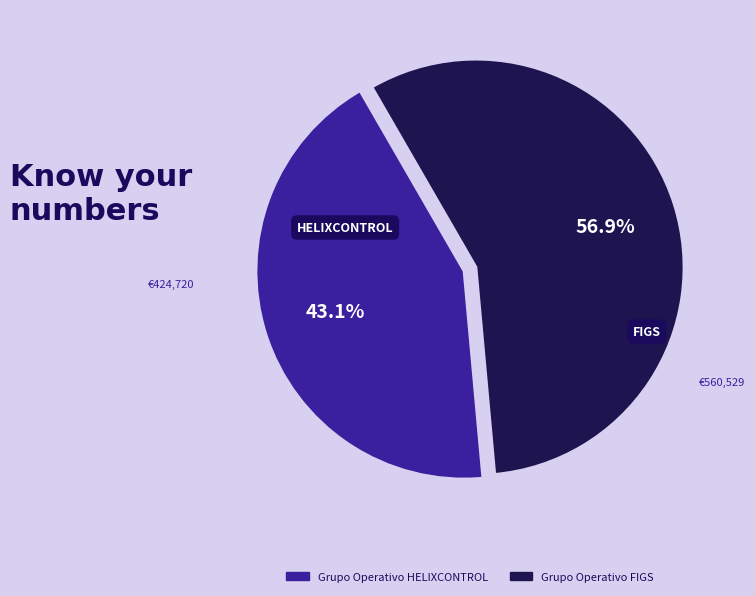

Count the number of slices in the pie.

2